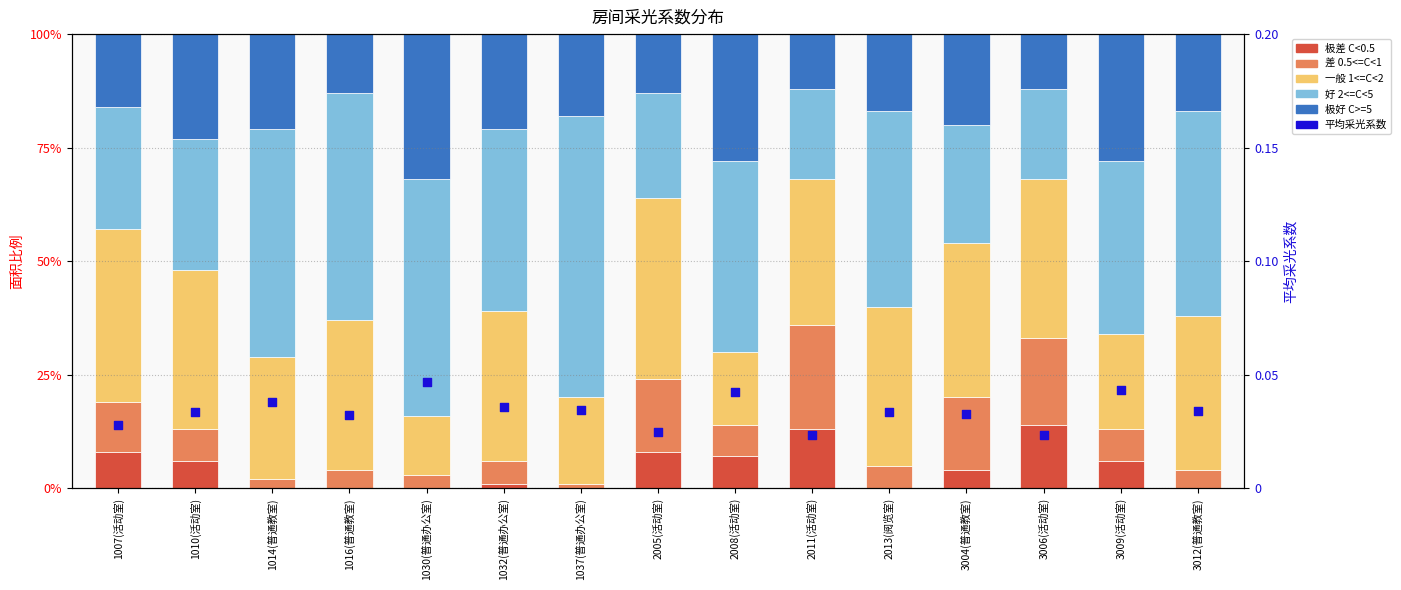

What are all the series names shown in the legend?

极差 C<0.5, 差 0.5<=C<1, 一般 1<=C<2, 好 2<=C<5, 极好 C>=5, 平均采光系数